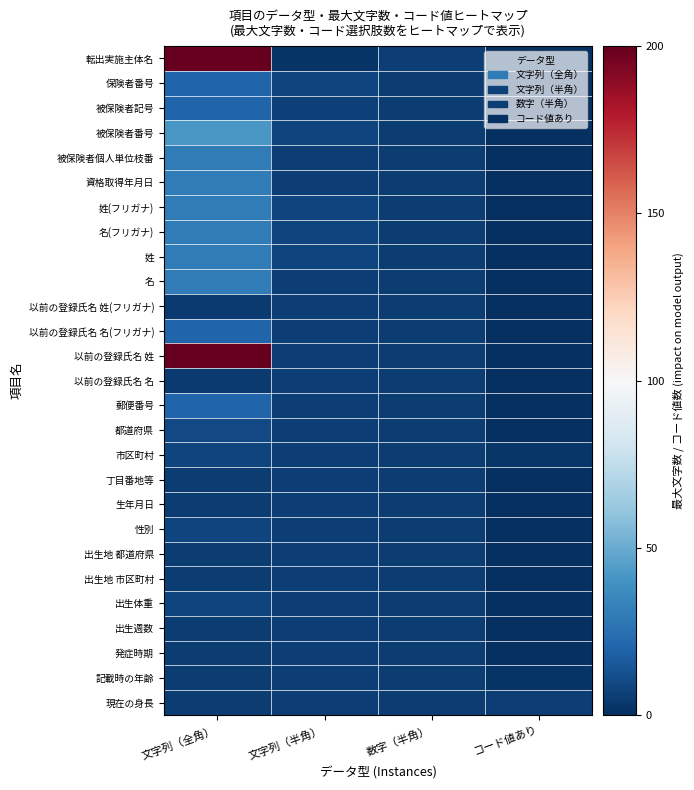

What is the greatest value displayed?

200